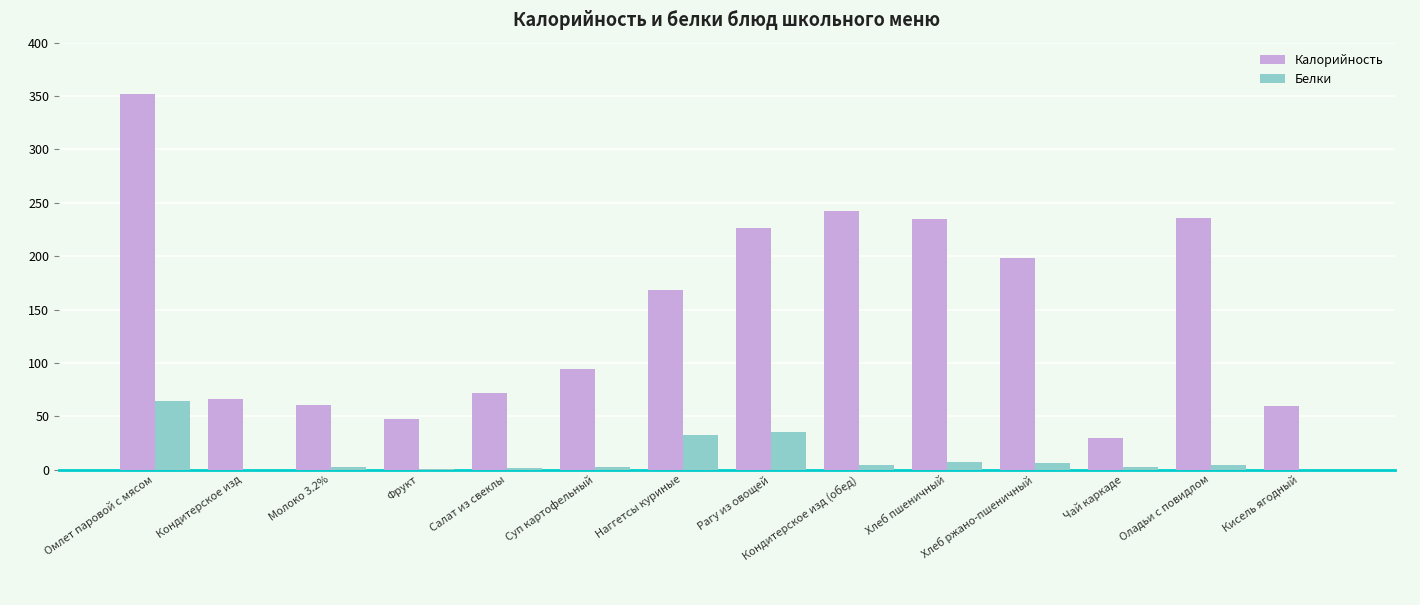

What is the spread (max minus min) of values at Оладьи с повидлом?

232.0